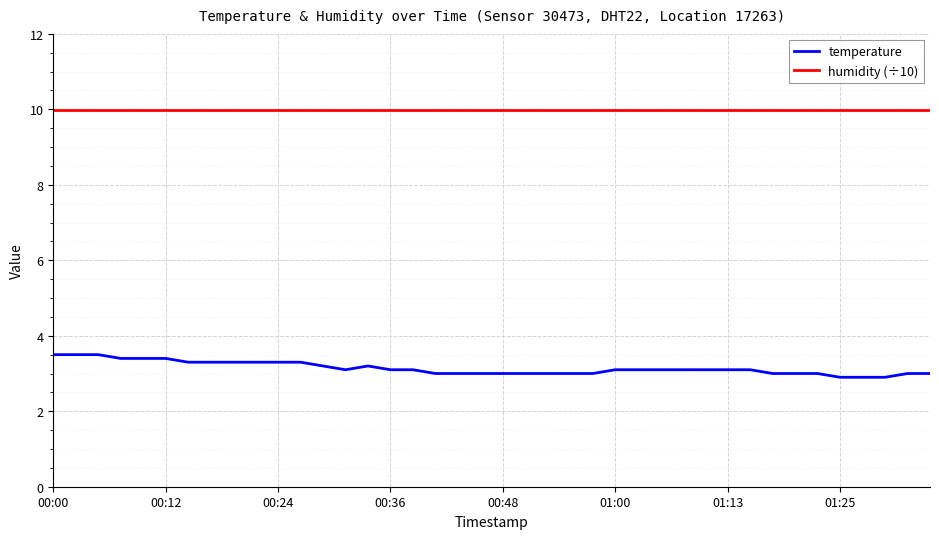

List the series in order of their peak value, lowest first.

temperature, humidity (÷10)